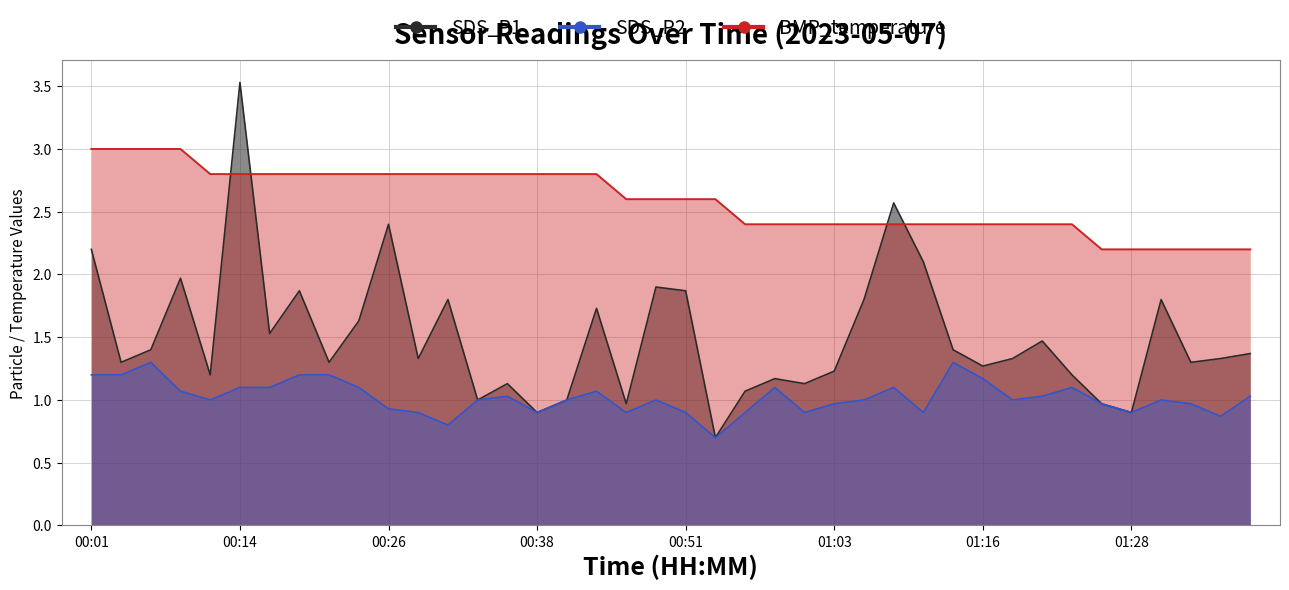

True or false: SDS_P2 and SDS_P1 cross at least once.

False